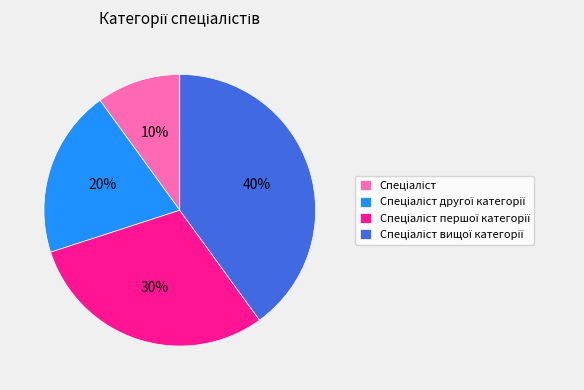

To the nearest percent, what is the average slice percentage?

25%